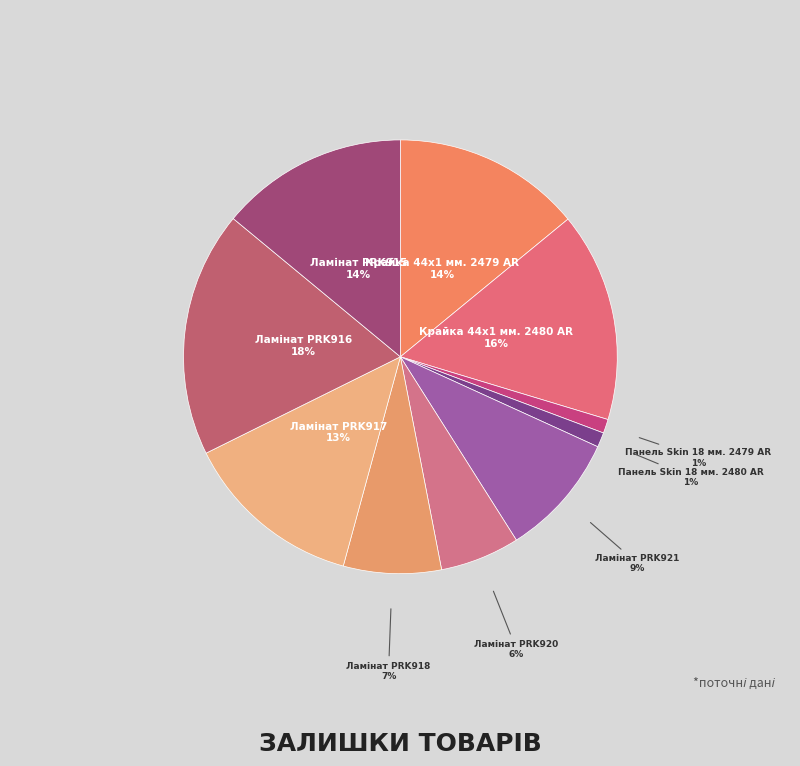

True or false: Панель Skin 18 мм. 2479 AR accounts for 1% of the total.

True